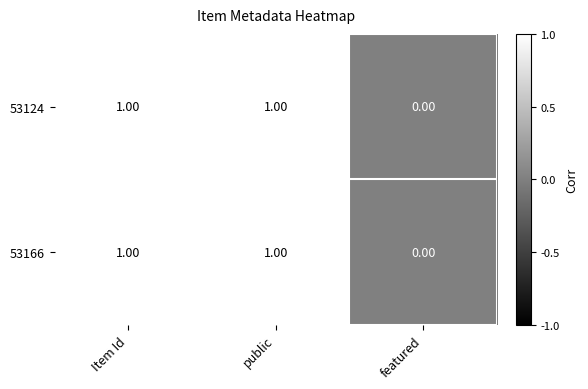

Which category has the lowest value across all series?

featured